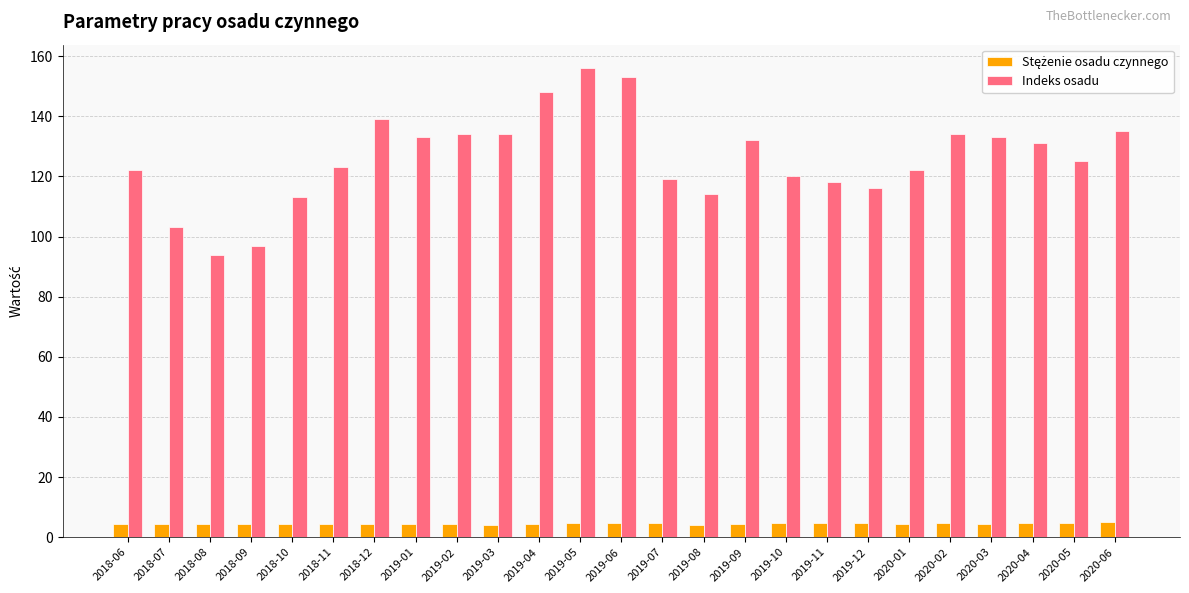

Between 2019-01 and 2019-05, which series saw the biggest shift?

Indeks osadu